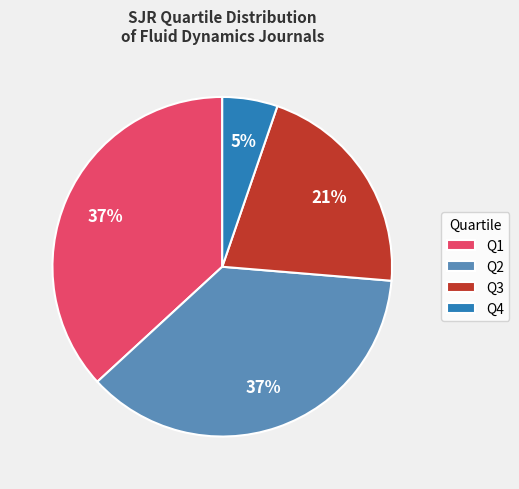

How many slices are in this pie chart?

4